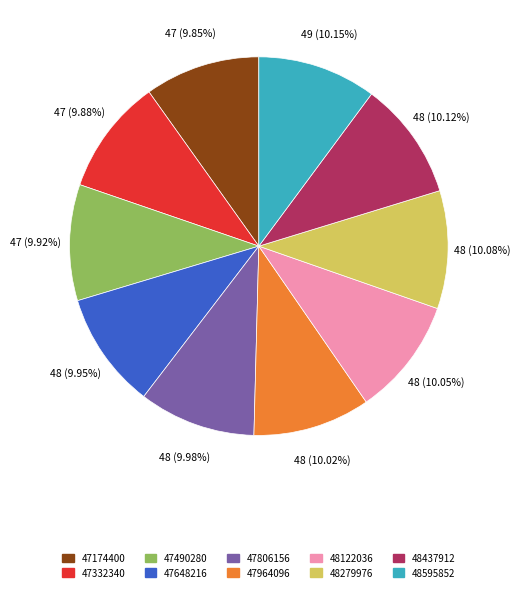

What portion of the pie excludes 47490280?

90.1%